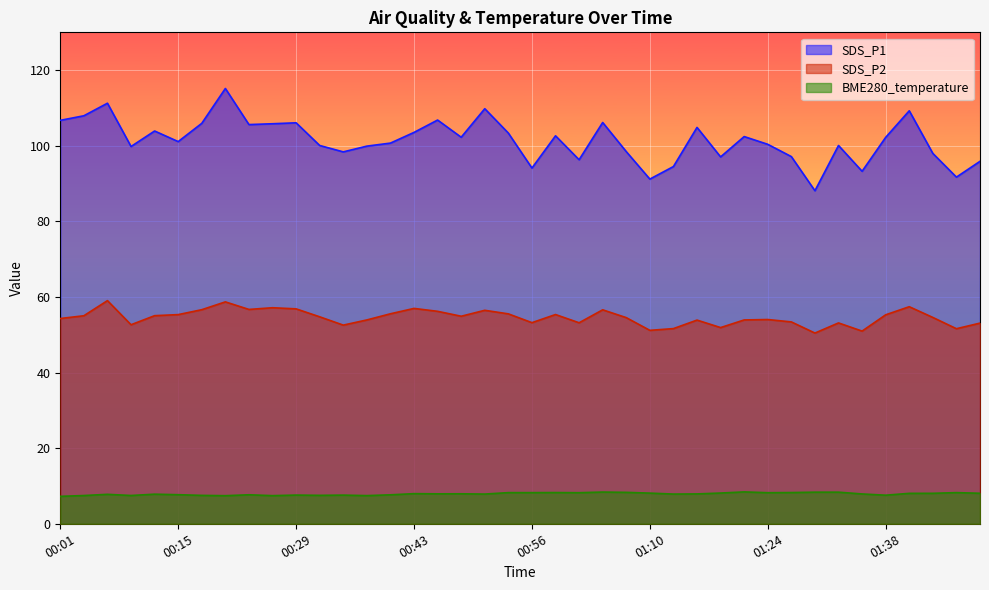

Which series has the widest spread of values?

SDS_P1